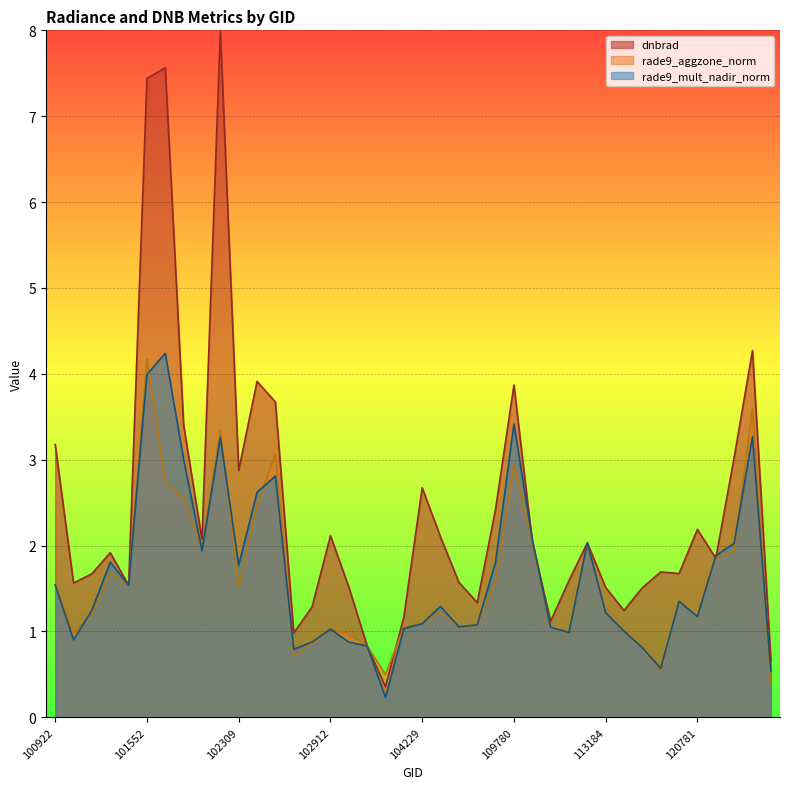

The rade9_aggzone_norm series shows 0.6 at 29. True or false?

False